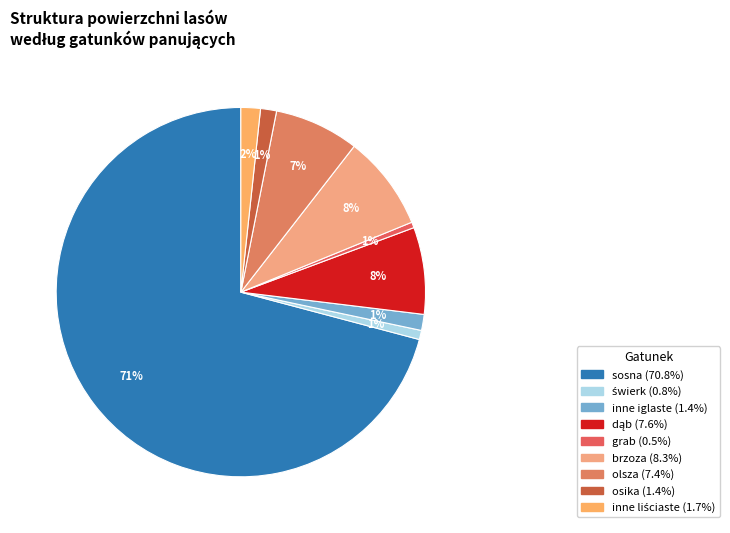

Between brzoza and osika, which is larger?

brzoza